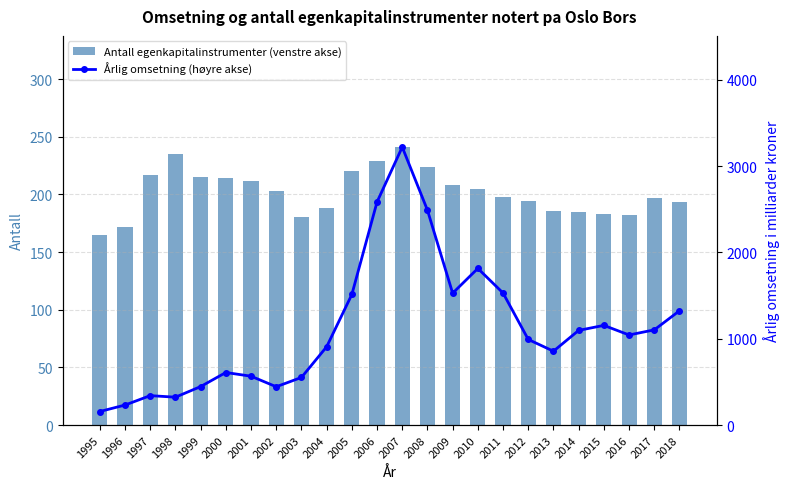

Which category has the highest value in the Antall egenkapitalinstrumenter (venstre akse) series?

2007